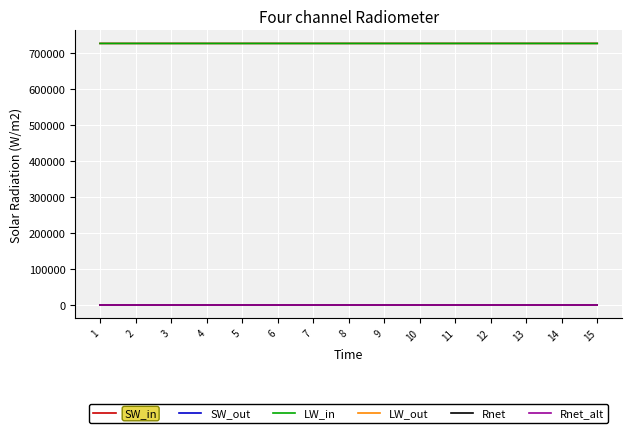

What value does the Rnet_alt series have at 9?

1.7